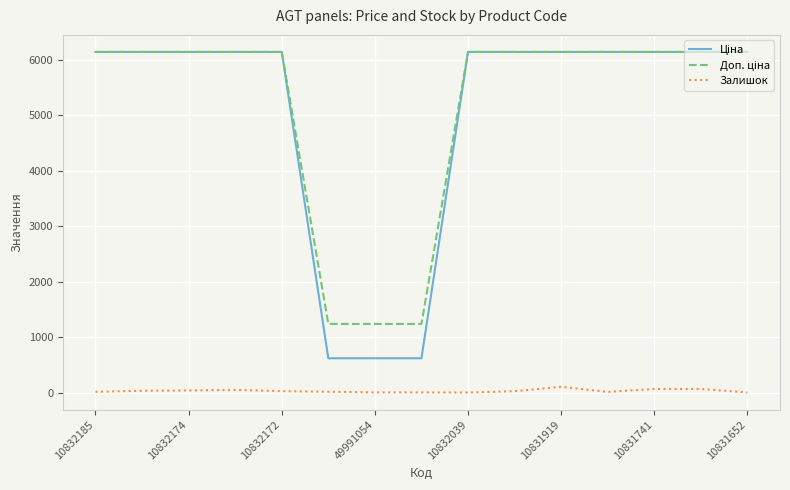

Reading left to right, what are all the values shown in this chart?

Ціна: 6143.2	6143.2	6143.2	6143.2	6143.2	618.9	618.9	618.9	6143.2	6143.2	6143.2	6143.2	6143.2	6143.2	6143.2
Доп. ціна: 6143.2	6143.2	6143.2	6143.2	6143.2	1238.0	1238.0	1238.0	6143.2	6143.2	6143.2	6143.2	6143.2	6143.2	6143.2
Залишок: 14.0	33.0	38.0	49.0	26.0	15.0	4.0	3.0	1.0	25.0	104.0	12.0	65.0	65.0	3.0